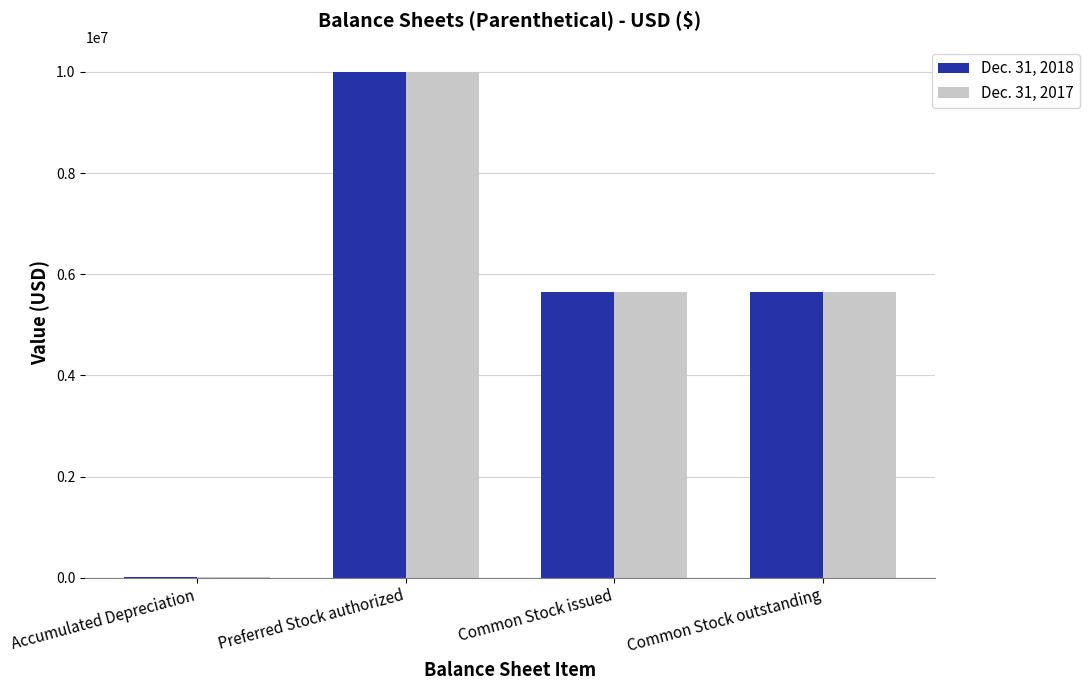

Between Accumulated Depreciation and Common Stock outstanding, which series saw the biggest shift?

Dec. 31, 2017